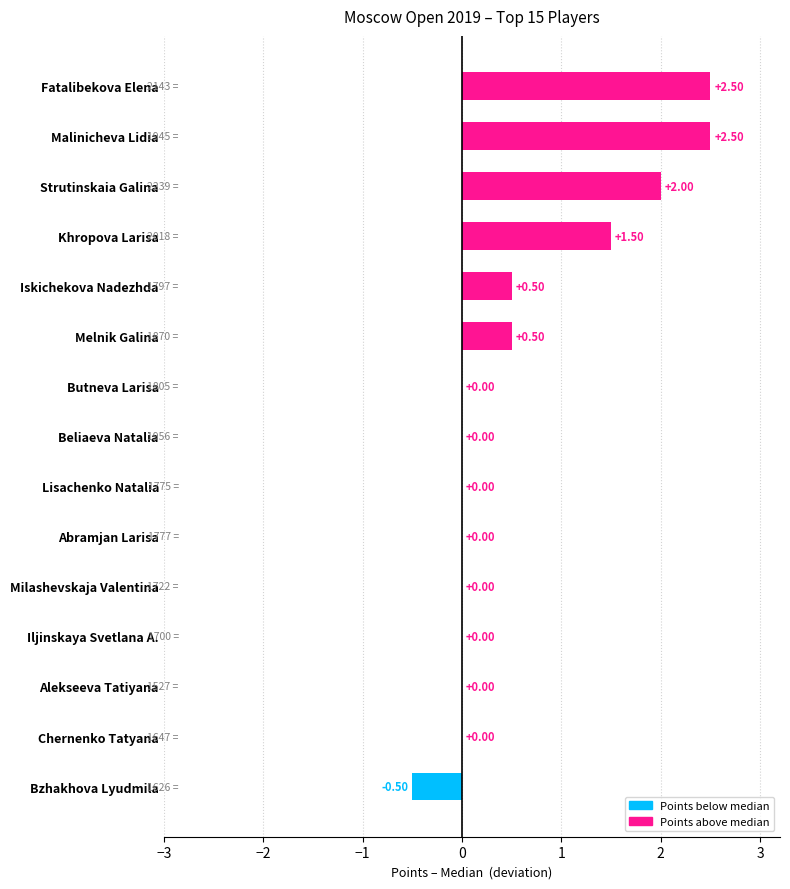

What is the average value?

0.6